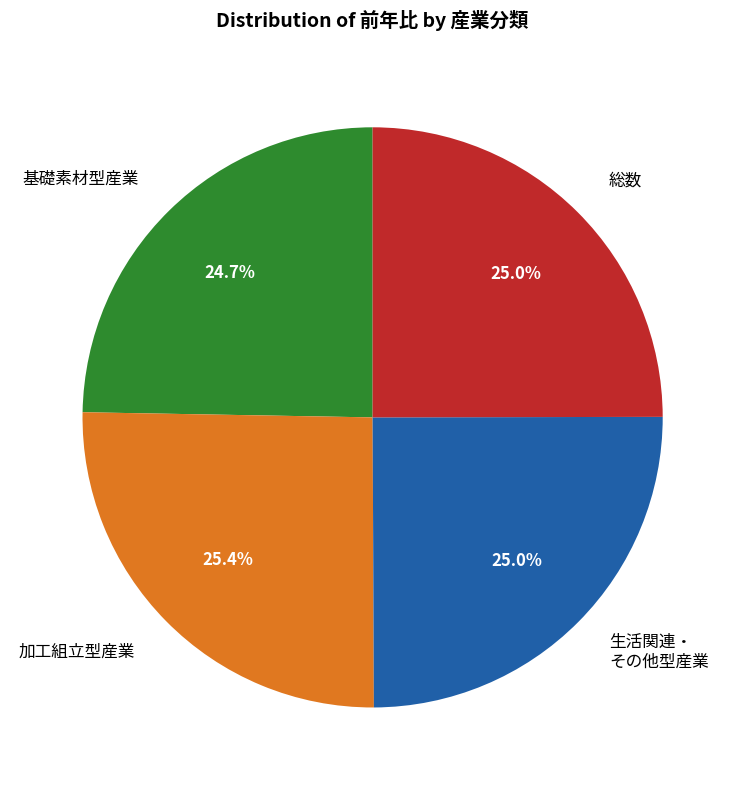

What is the total percentage of 加工組立型産業 and 総数?

50.3%